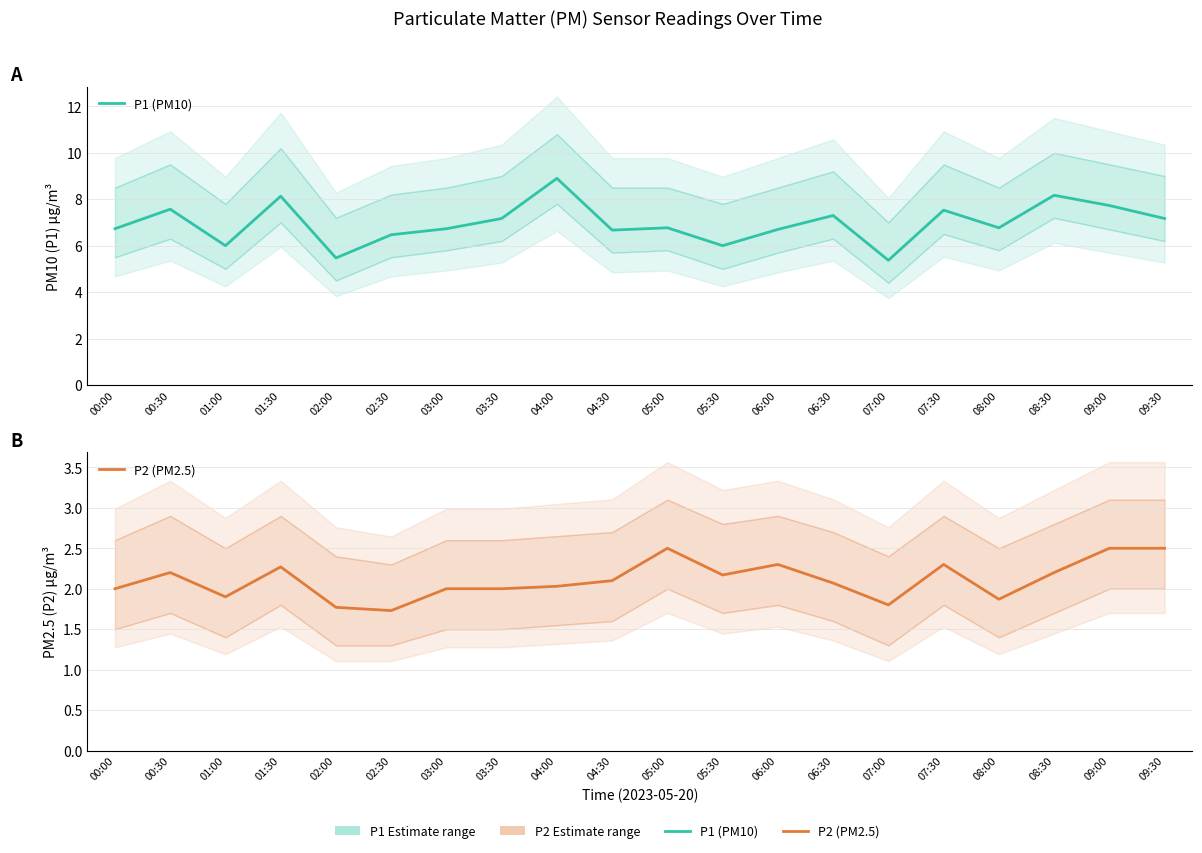

What is the approximate value of P2 (PM2.5) at 04:00?

2.0